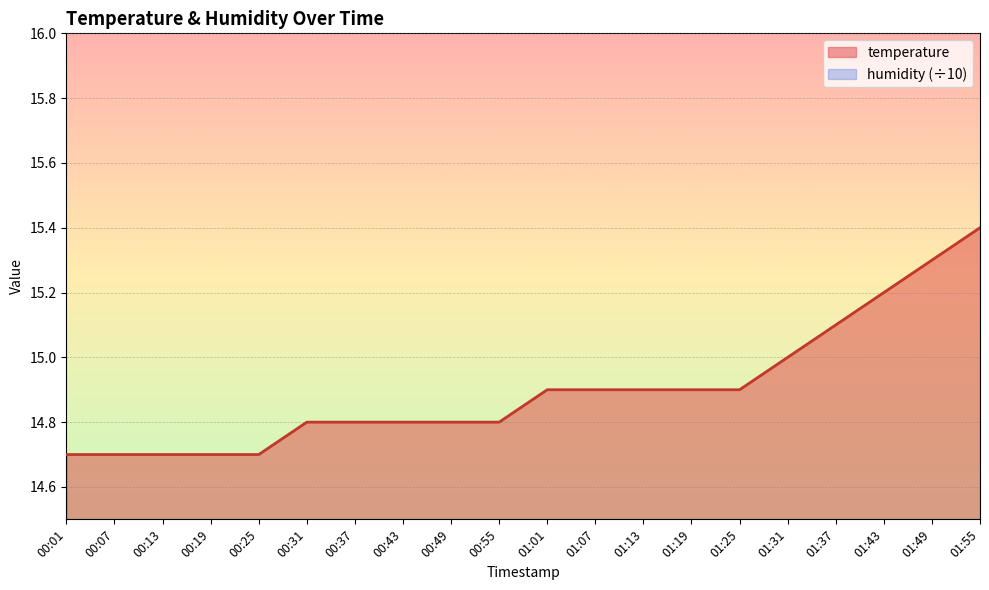

List the labels in order of value, smallest first.

00:01, 00:07, 00:13, 00:19, 00:25, 00:31, 00:37, 00:43, 00:49, 00:55, 01:01, 01:07, 01:13, 01:19, 01:25, 01:31, 01:37, 01:43, 01:49, 01:55